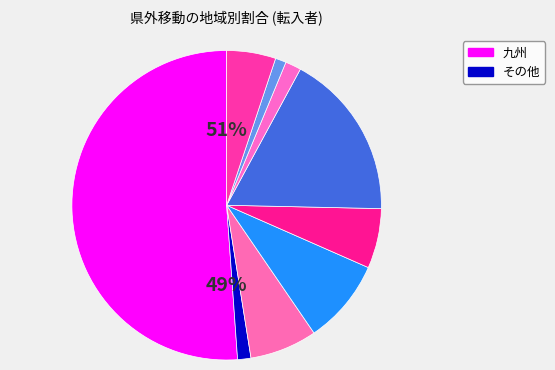

Count the number of slices in the pie.

9